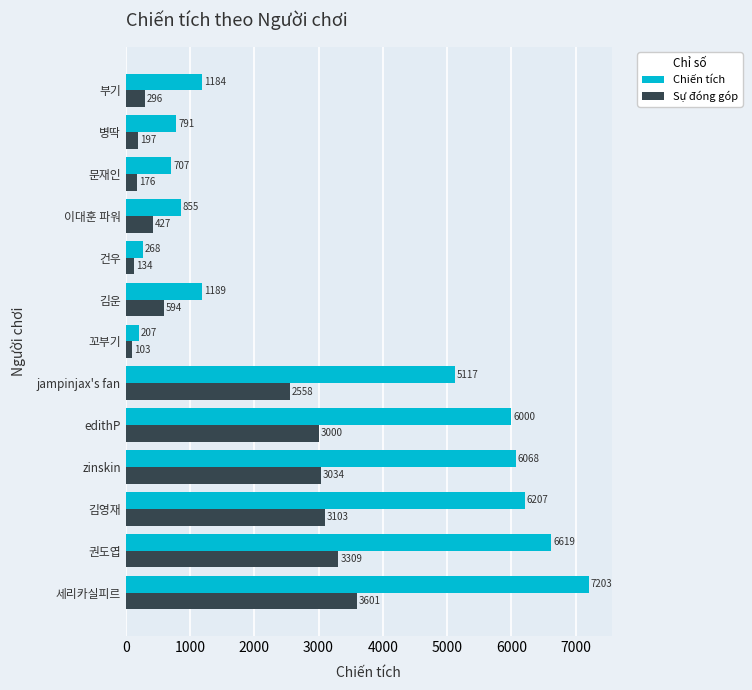

What is the total value across all series at 건우?

402